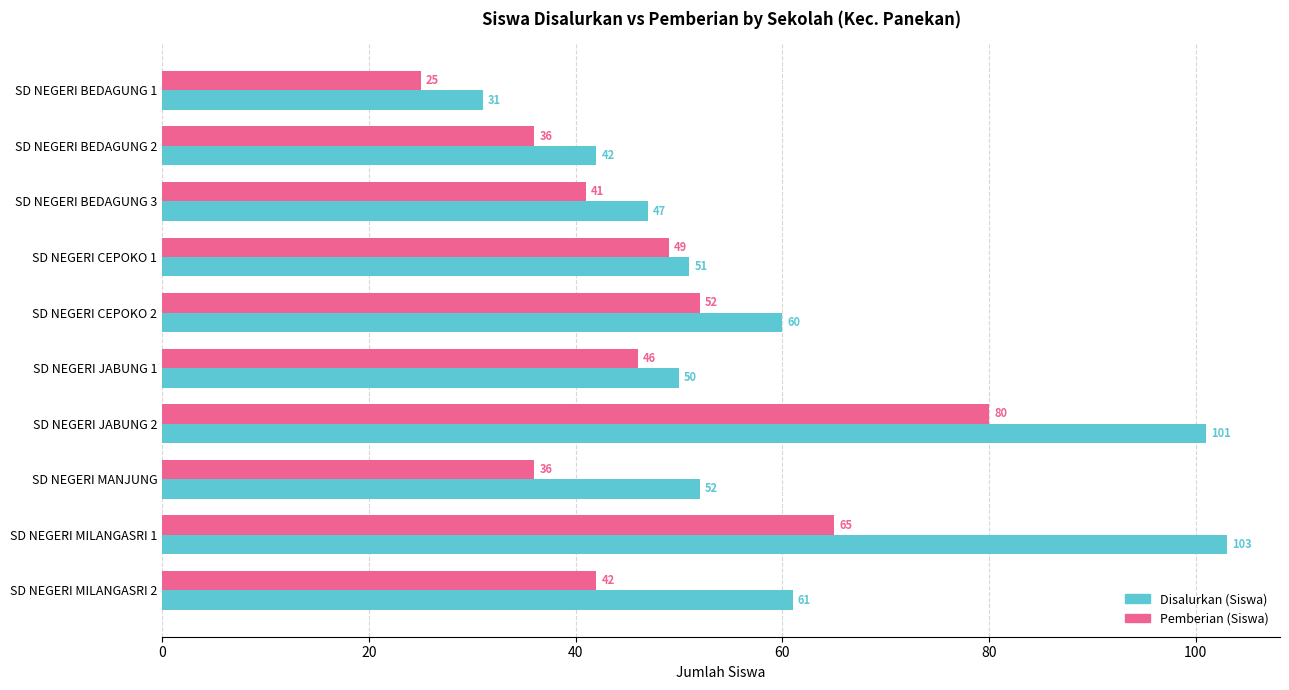

What is the total value across all series at SD NEGERI BEDAGUNG 1?

56